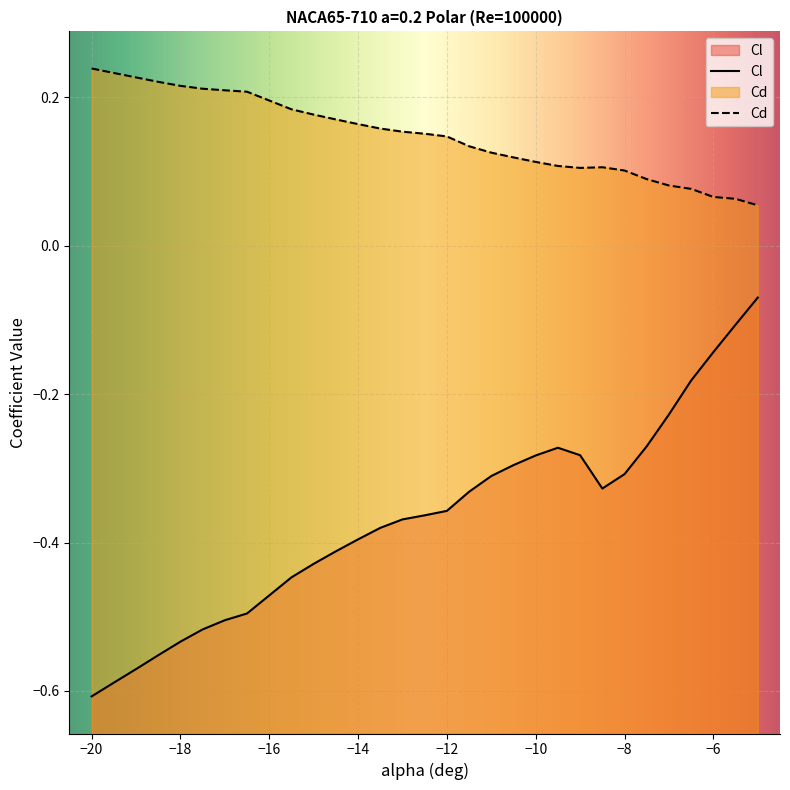

How many interior local valleys does the Cd series have?

1